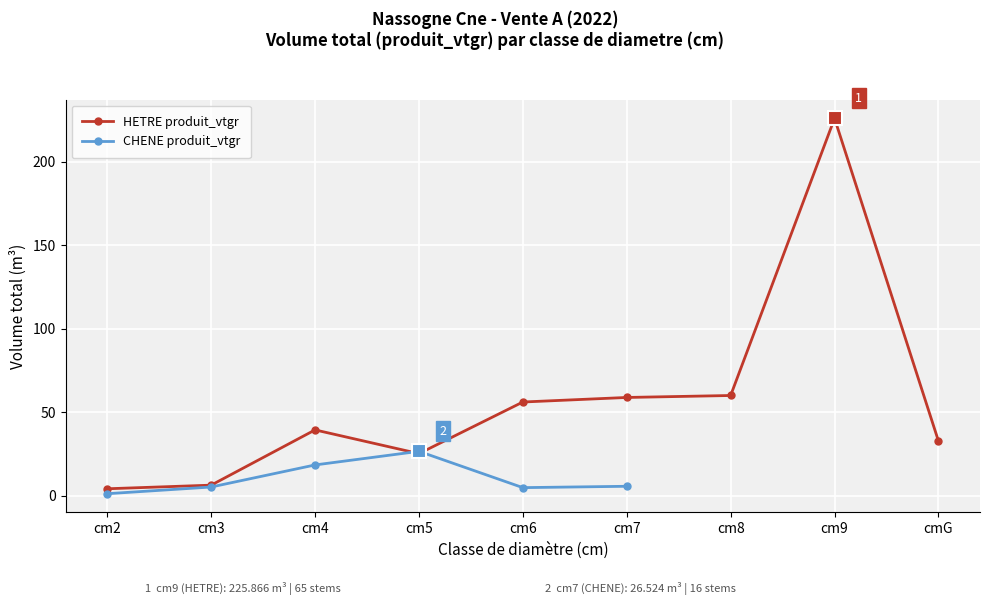

How many data points in CHENE produit_vtgr are less than 18?

4